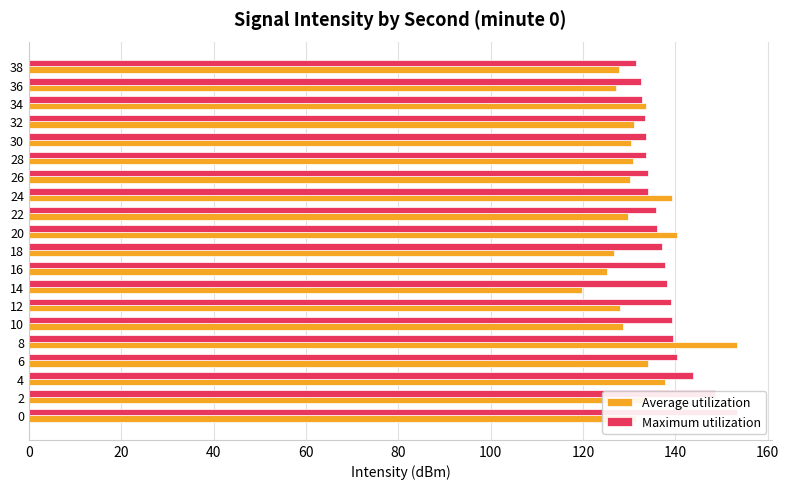

List the series in order of their peak value, lowest first.

Average utilization, Maximum utilization